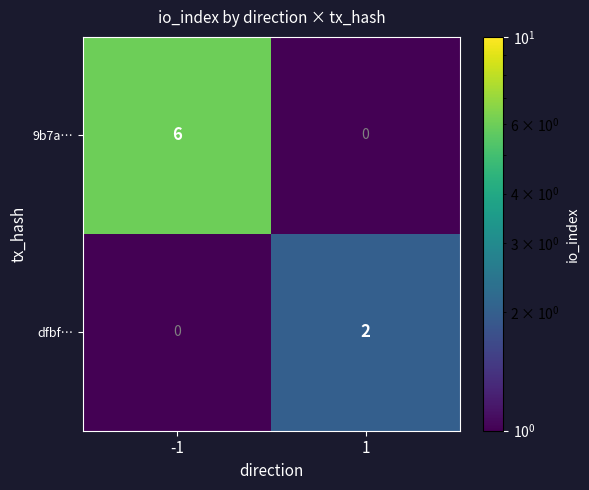

What is the sum of the 9b7a… values at -1 and 1?

6